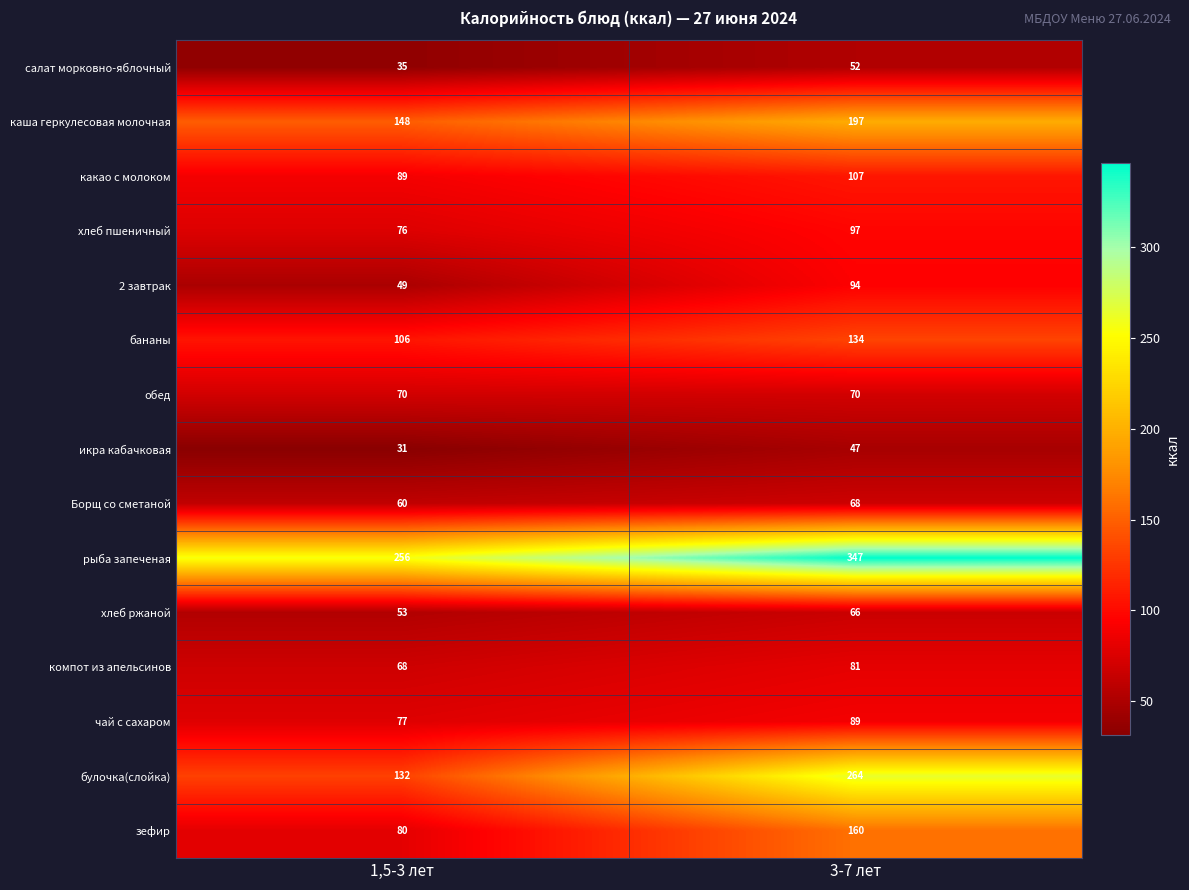

Reading left to right, what are all the values shown in this chart?

салат морковно-яблочный: 1,5-3 лет=35	3-7 лет=52
каша геркулесовая молочная: 1,5-3 лет=148	3-7 лет=197
какао с молоком: 1,5-3 лет=89	3-7 лет=107
хлеб пшеничный: 1,5-3 лет=76	3-7 лет=97
2 завтрак: 1,5-3 лет=49	3-7 лет=94
бананы: 1,5-3 лет=106	3-7 лет=134
обед: 1,5-3 лет=70	3-7 лет=70
икра кабачковая: 1,5-3 лет=31	3-7 лет=47
Борщ со сметаной: 1,5-3 лет=60	3-7 лет=68
рыба запеченая: 1,5-3 лет=256	3-7 лет=347
хлеб ржаной: 1,5-3 лет=53	3-7 лет=66
компот из апельсинов: 1,5-3 лет=68	3-7 лет=81
чай с сахаром: 1,5-3 лет=77	3-7 лет=89
булочка(слойка): 1,5-3 лет=132	3-7 лет=264
зефир: 1,5-3 лет=80	3-7 лет=160